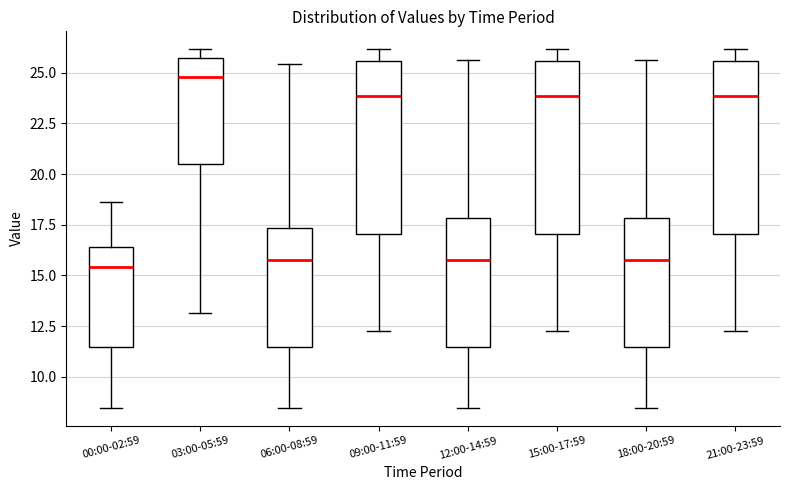

Reading left to right, transcribe this box plot: for each box, give where its median line is, the range the box spans, and where its two whiskers end, as read against the y-axis. The values are not printed on the chart, so give them approximately, as read against the axis.

00:00-02:59: median 15.5, box 11.5 to 16.5, whiskers 8.5 to 18.5
03:00-05:59: median 25.0, box 20.5 to 25.5, whiskers 13.0 to 26.0
06:00-08:59: median 16.0, box 11.5 to 17.5, whiskers 8.5 to 25.5
09:00-11:59: median 24.0, box 17.0 to 25.5, whiskers 12.5 to 26.0
12:00-14:59: median 16.0, box 11.5 to 18.0, whiskers 8.5 to 25.5
15:00-17:59: median 24.0, box 17.0 to 25.5, whiskers 12.5 to 26.0
18:00-20:59: median 16.0, box 11.5 to 18.0, whiskers 8.5 to 25.5
21:00-23:59: median 24.0, box 17.0 to 25.5, whiskers 12.5 to 26.0